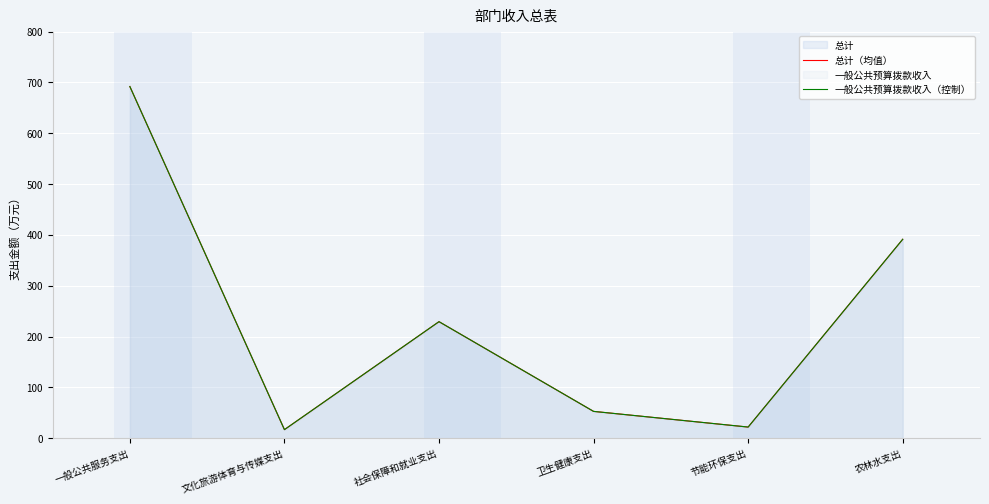

At which label is 总计（均值） closest to 354?

农林水支出